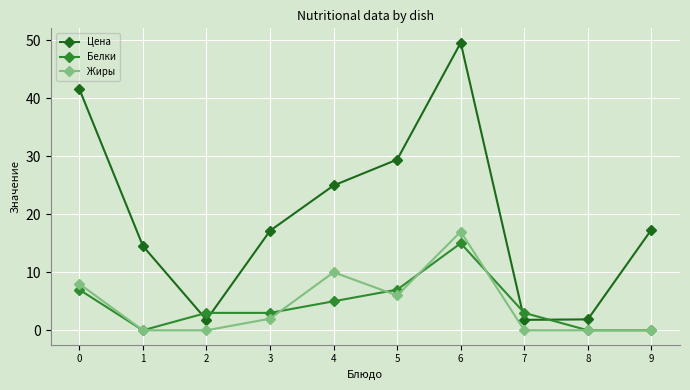

At how many categories does at least one series exceed 11?

7